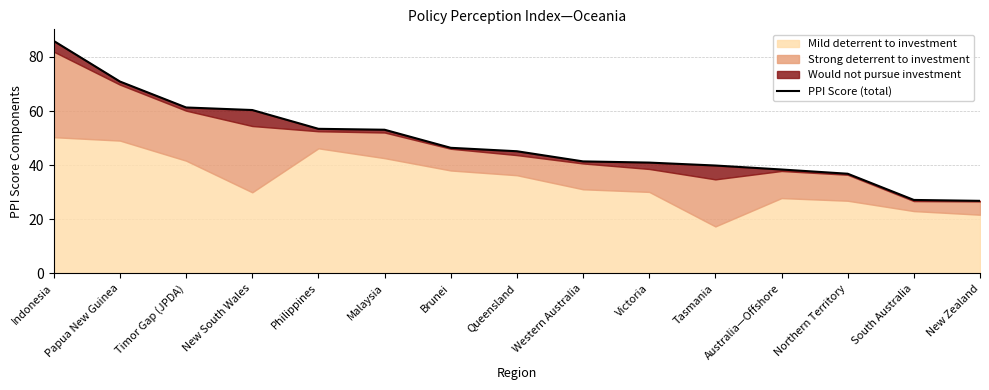

Reading left to right, list all the values displayed in this chart.

85.9	70.9	61.3	60.4	53.4	53.1	46.4	45.2	41.4	41.0	39.9	38.4	36.8	27.2	26.8